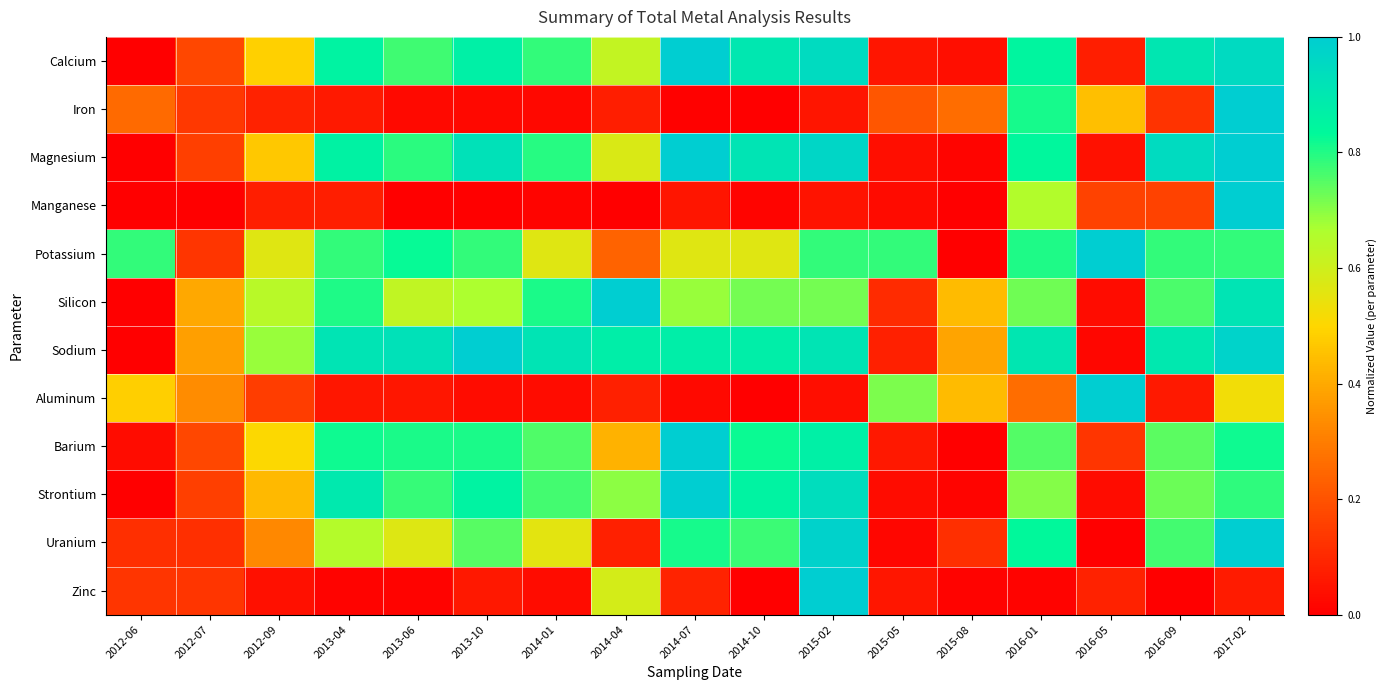

At 2016-05, list the series in order from smallest to largest.

Uranium, Sodium, Silicon, Strontium, Magnesium, Calcium, Zinc, Barium, Manganese, Iron, Potassium, Aluminum